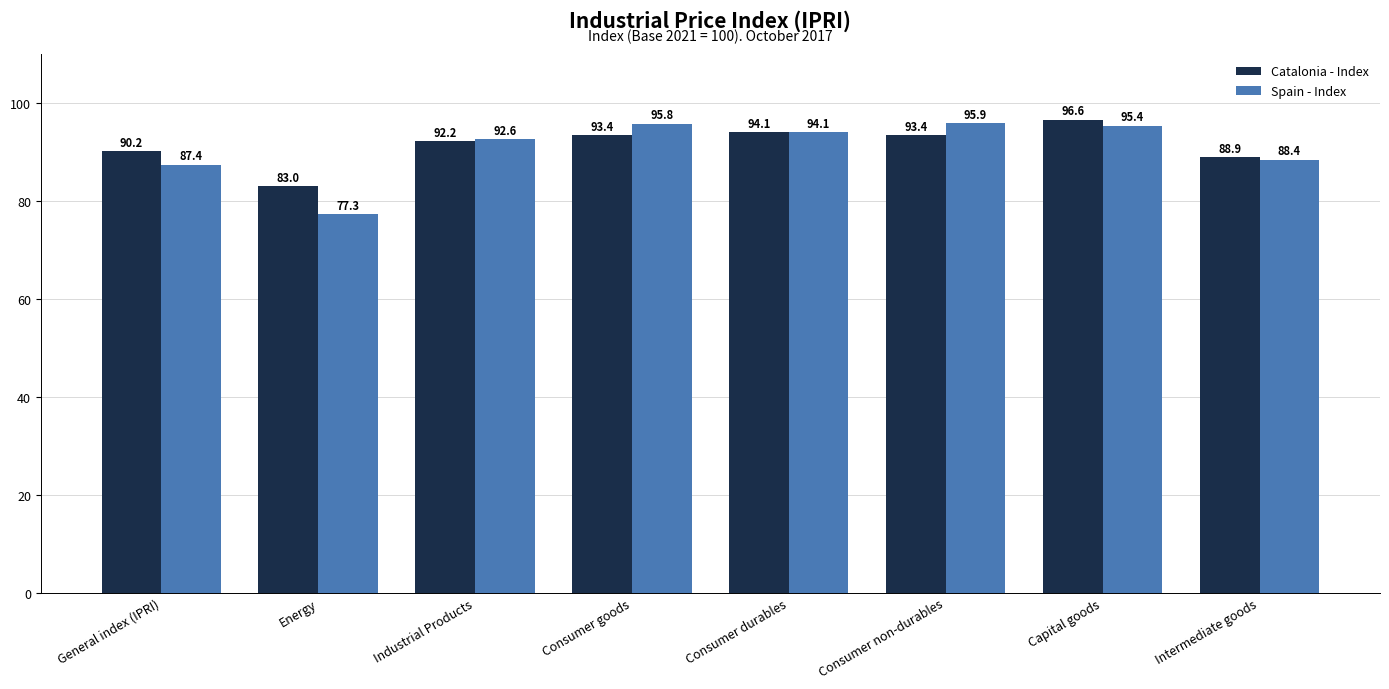

Reading right to left, transcribe all the data shown in this chart.

Catalonia - Index: Intermediate goods=88.9	Capital goods=96.6	Consumer non-durables=93.4	Consumer durables=94.1	Consumer goods=93.4	Industrial Products=92.2	Energy=83.0	General index (IPRI)=90.2
Spain - Index: Intermediate goods=88.4	Capital goods=95.4	Consumer non-durables=95.9	Consumer durables=94.1	Consumer goods=95.8	Industrial Products=92.6	Energy=77.3	General index (IPRI)=87.4